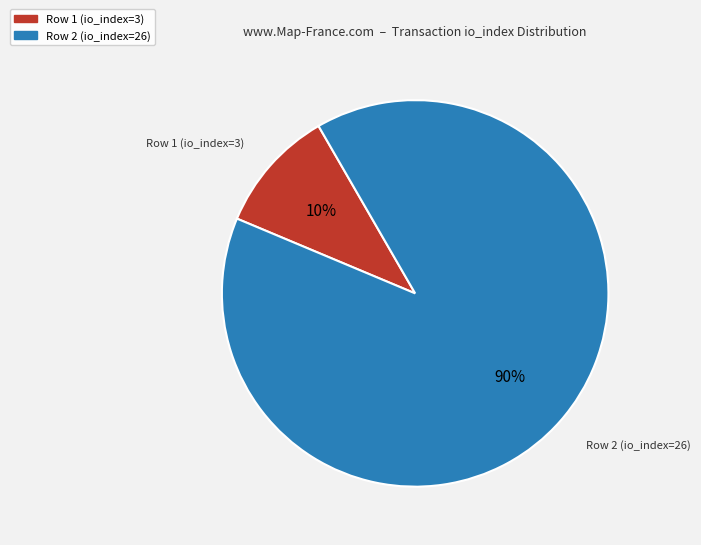

How many segments does this pie chart have?

2